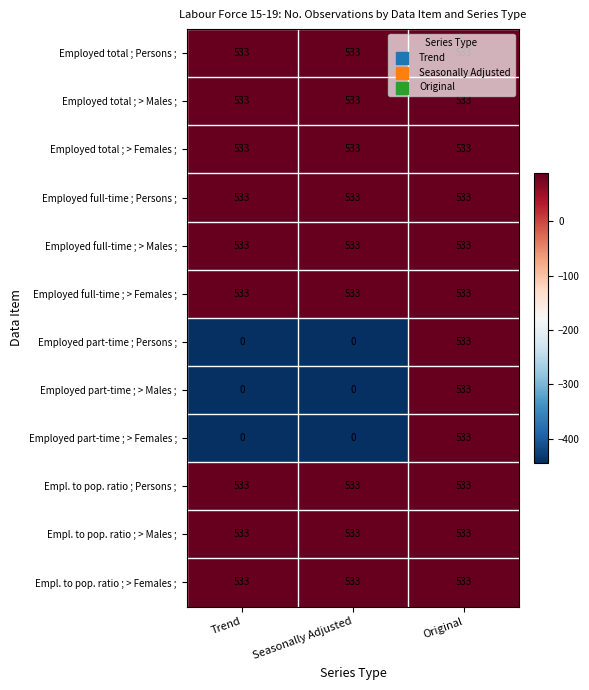

What is the smallest value displayed?

0